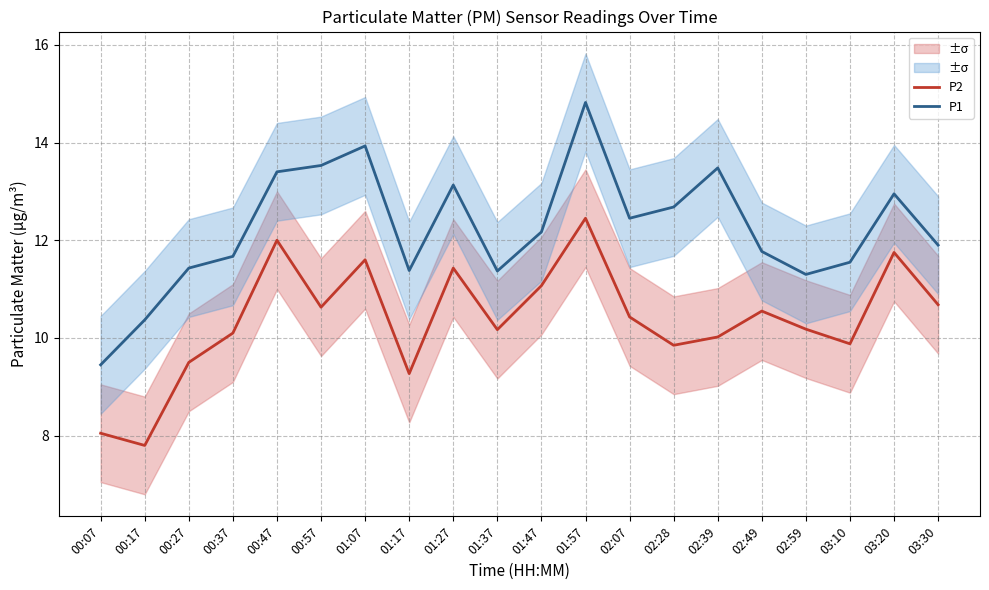

At which category is the sum across all series the highest?

01:57